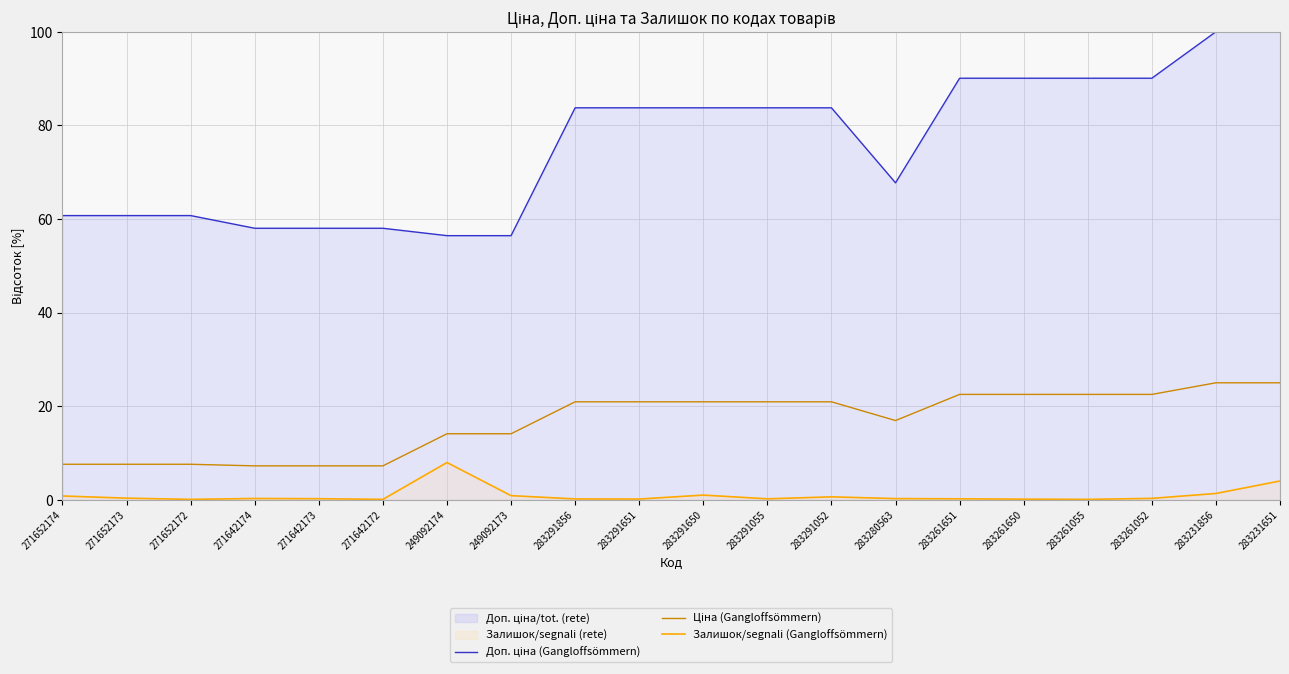

The value of Ціна (Gangloffsömmern) at 249092174 is 20.1. True or false?

False